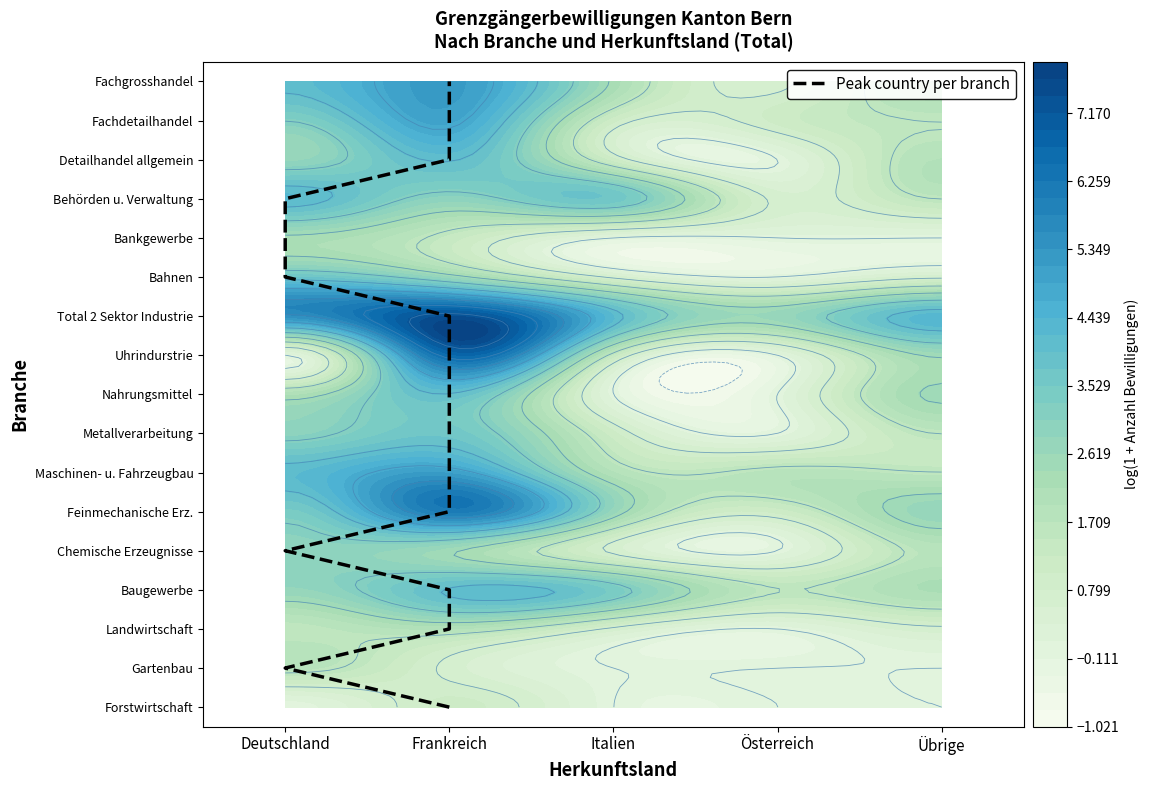

What is the change in value from Deutschland to Frankreich?

+2